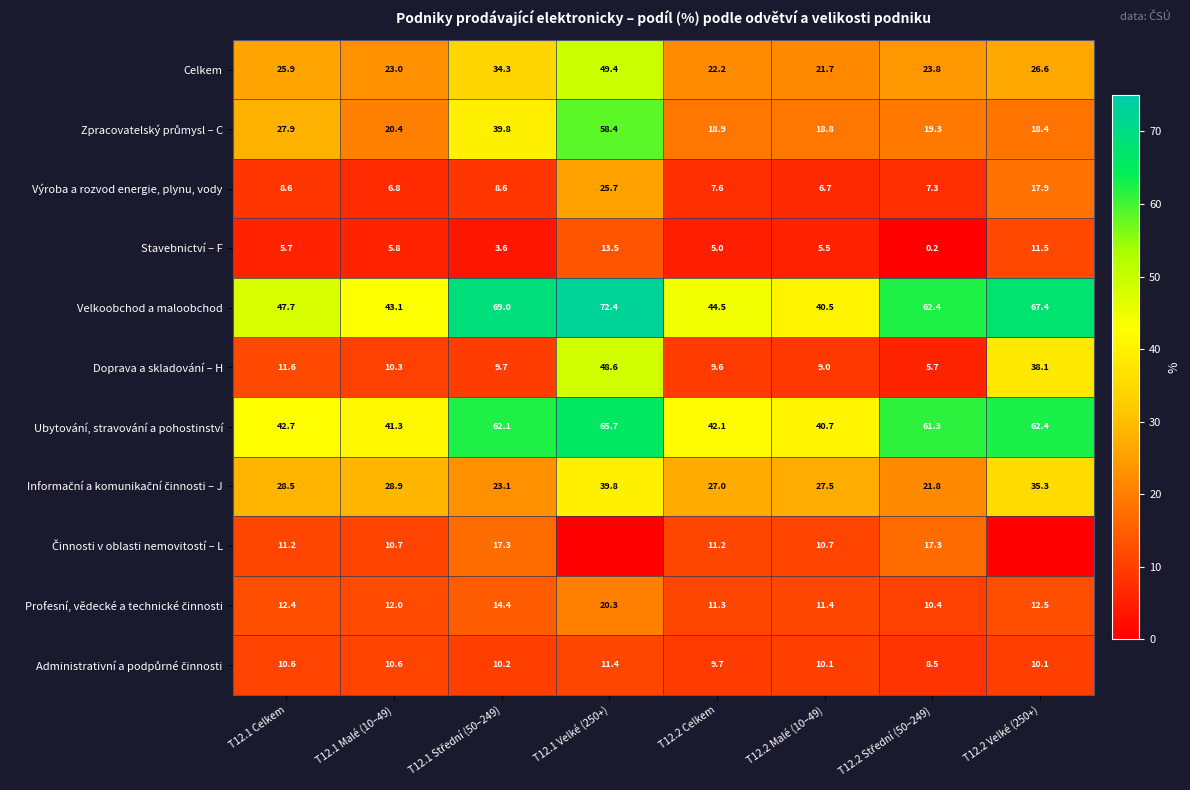

The value of Stavebnictví – F at T12.1 Velké (250+) is 22.0. True or false?

False